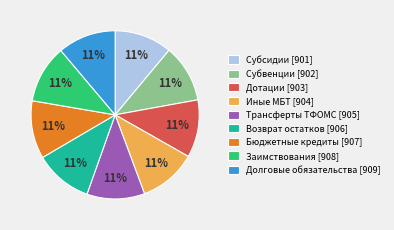

Combined, do Бюджетные кредиты [907] and Субсидии [901] account for over 50%?

No